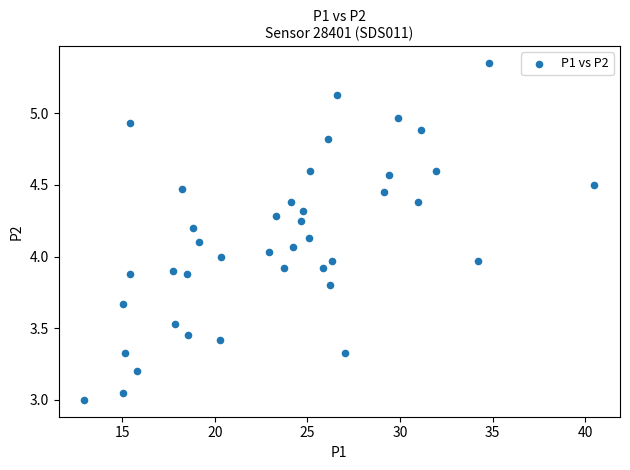

What is the range of X values (max minus min)?

27.6